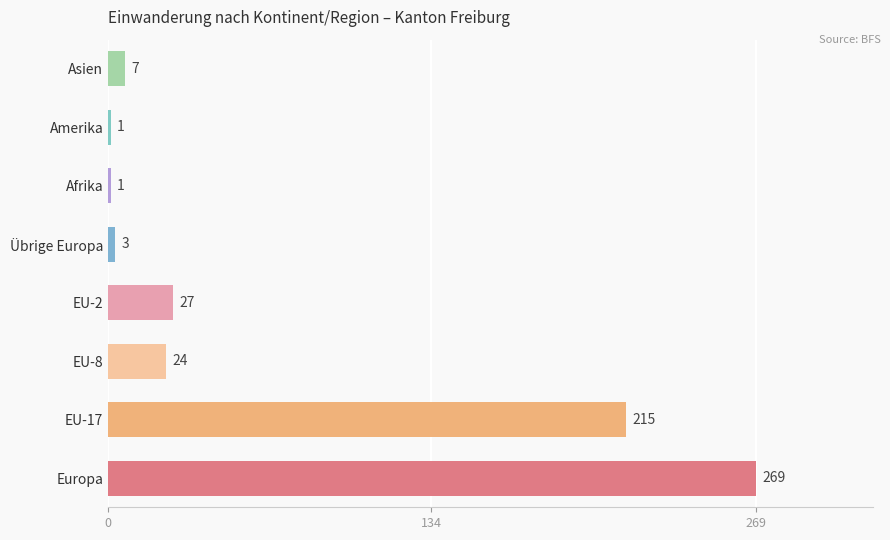

The value at Amerika is 1. True or false?

True